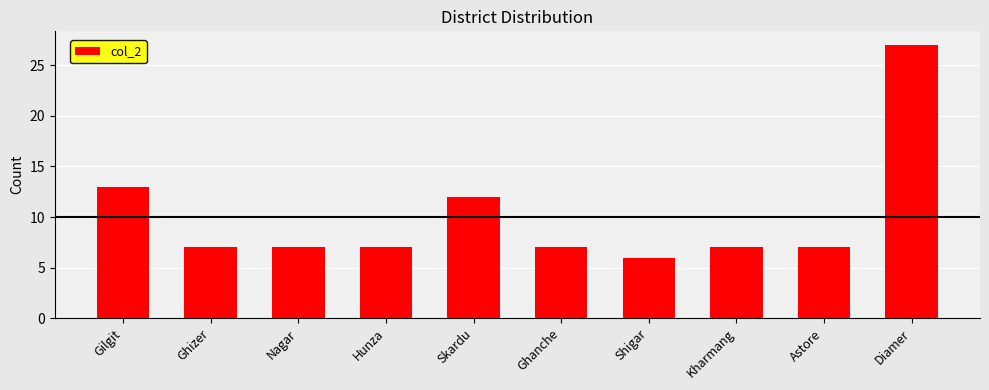

Which label corresponds to the largest value in the chart?

Diamer